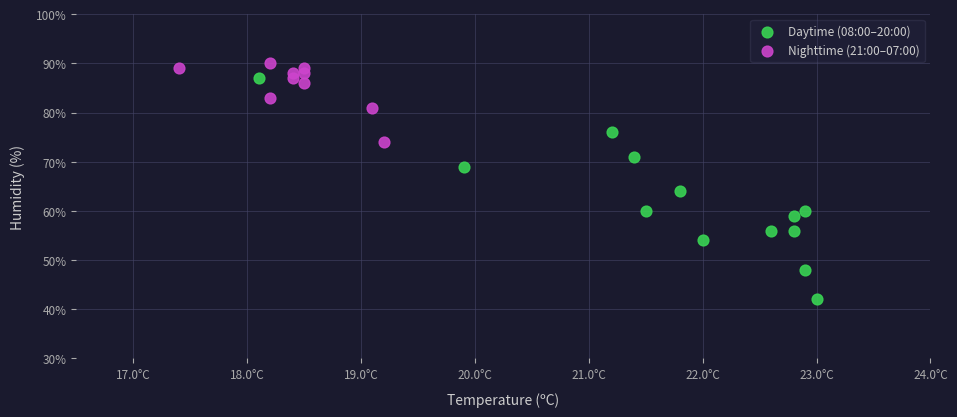

Which series reaches the maximum Y coordinate?

Nighttime (21:00–07:00)